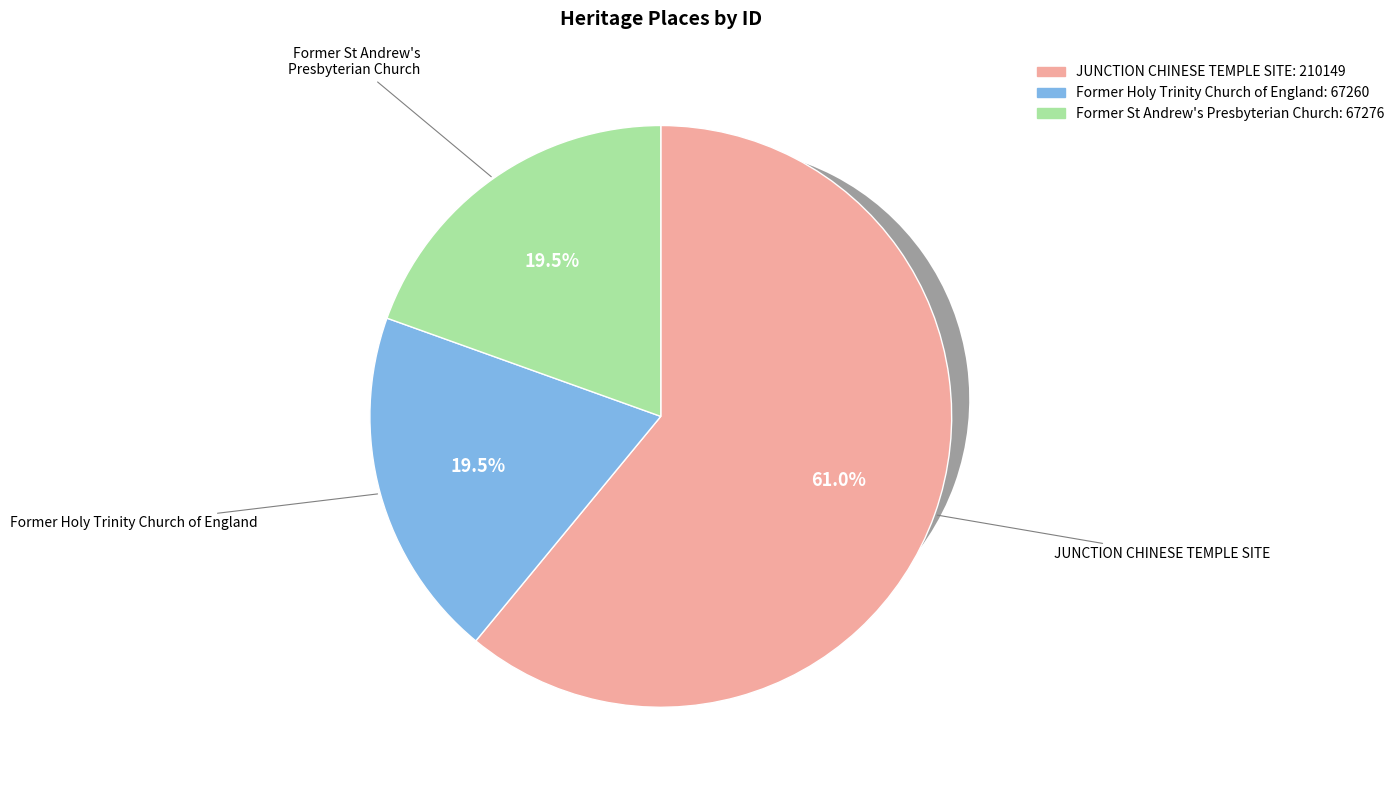

Is it true that Former Holy Trinity Church of England is 29% of the pie?

False